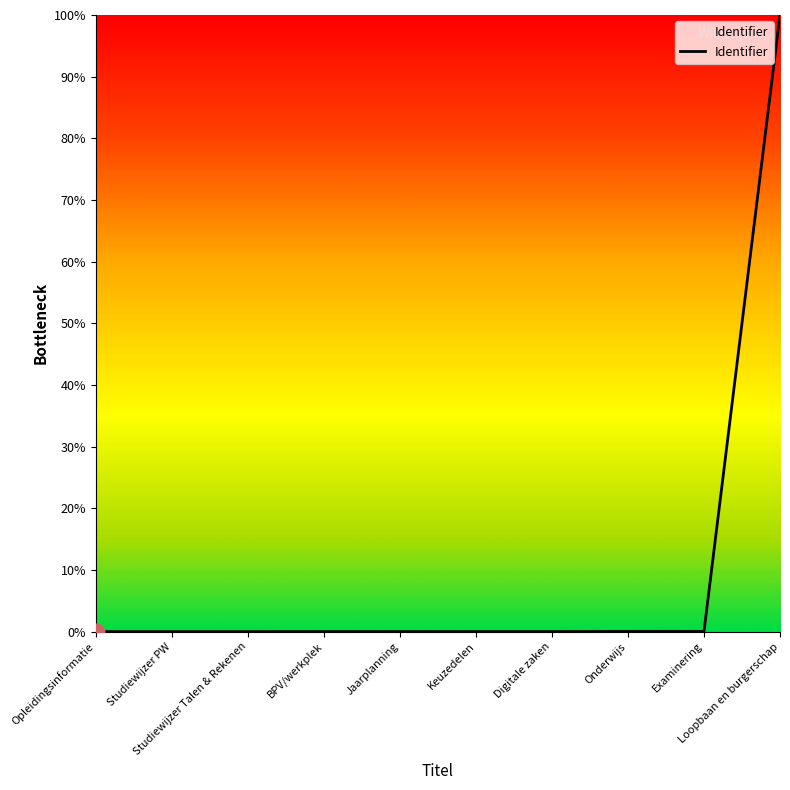

Does the chart have visible grid lines?

No